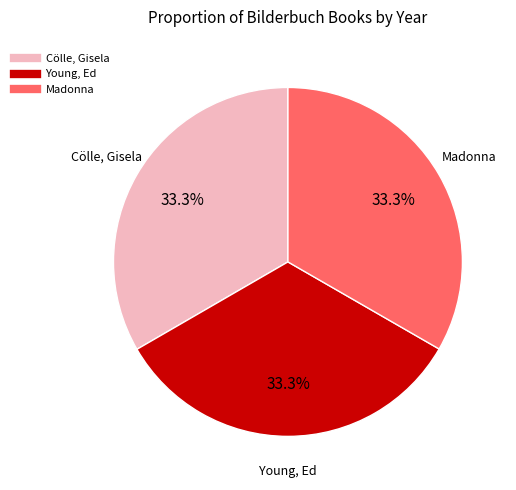

What is the total percentage of Madonna and Cölle, Gisela?

66.7%